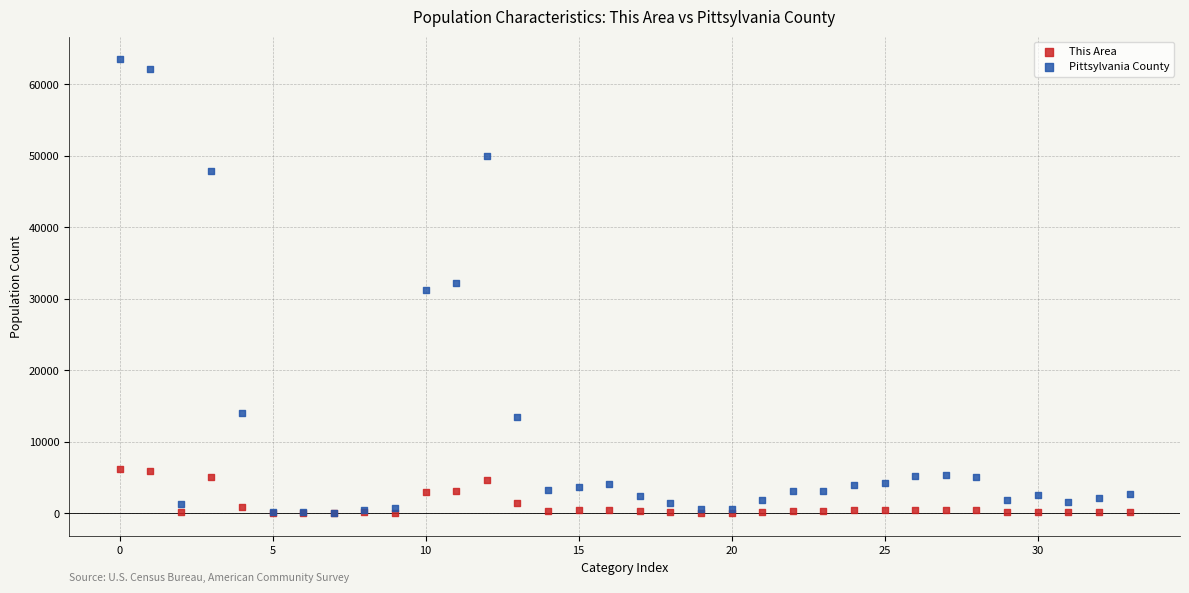

Which series contains the highest Y value?

Pittsylvania County